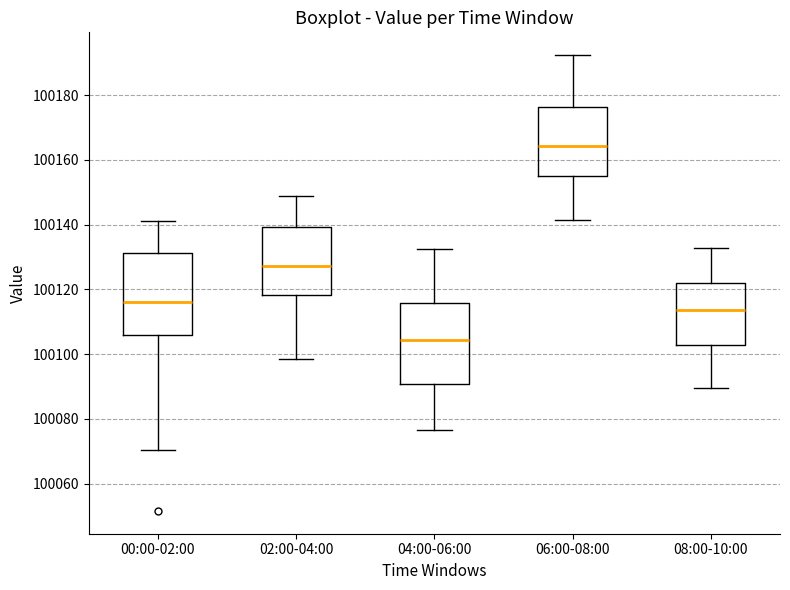

Reading left to right, transcribe this box plot: for each box, give where its median line is, the range the box spans, and where its two whiskers end, as read against the y-axis. The values are not printed on the chart, so give them approximately, as read against the axis.

00:00-02:00: median 100116, box 100106 to 100132, whiskers 100070 to 100142
02:00-04:00: median 100128, box 100118 to 100140, whiskers 100098 to 100148
04:00-06:00: median 100104, box 100090 to 100116, whiskers 100076 to 100132
06:00-08:00: median 100164, box 100154 to 100176, whiskers 100142 to 100192
08:00-10:00: median 100114, box 100102 to 100122, whiskers 100090 to 100132